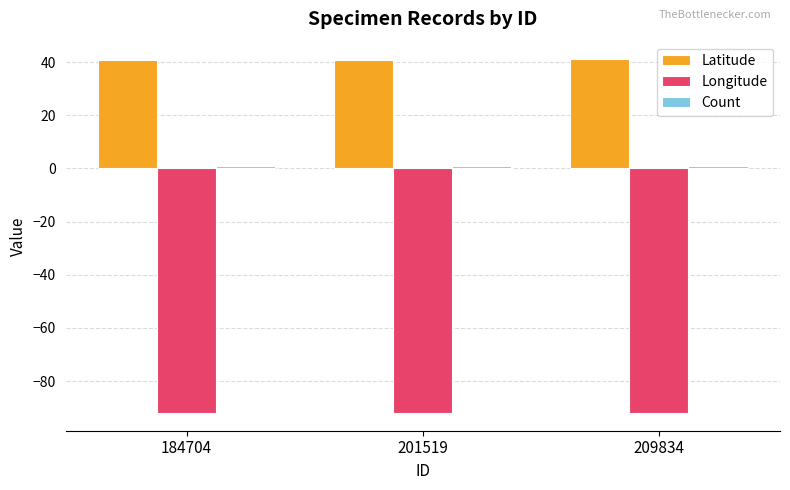

What is the sum of all Latitude values?

123.0